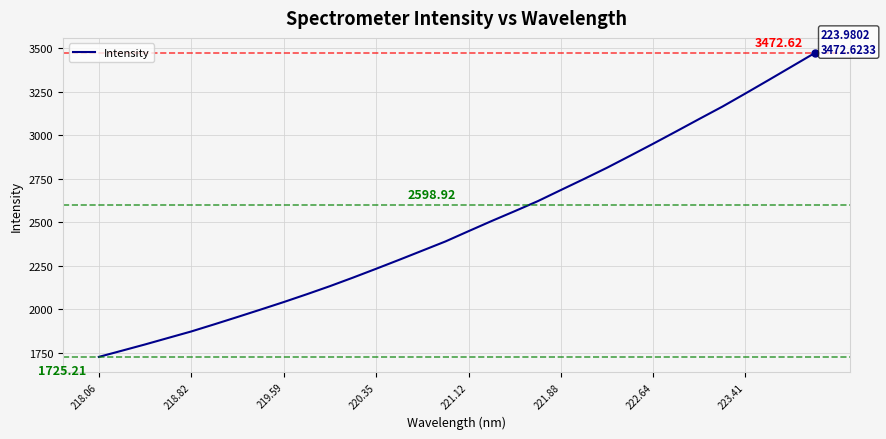

What is the difference between the maximum and minimum values?

1747.4